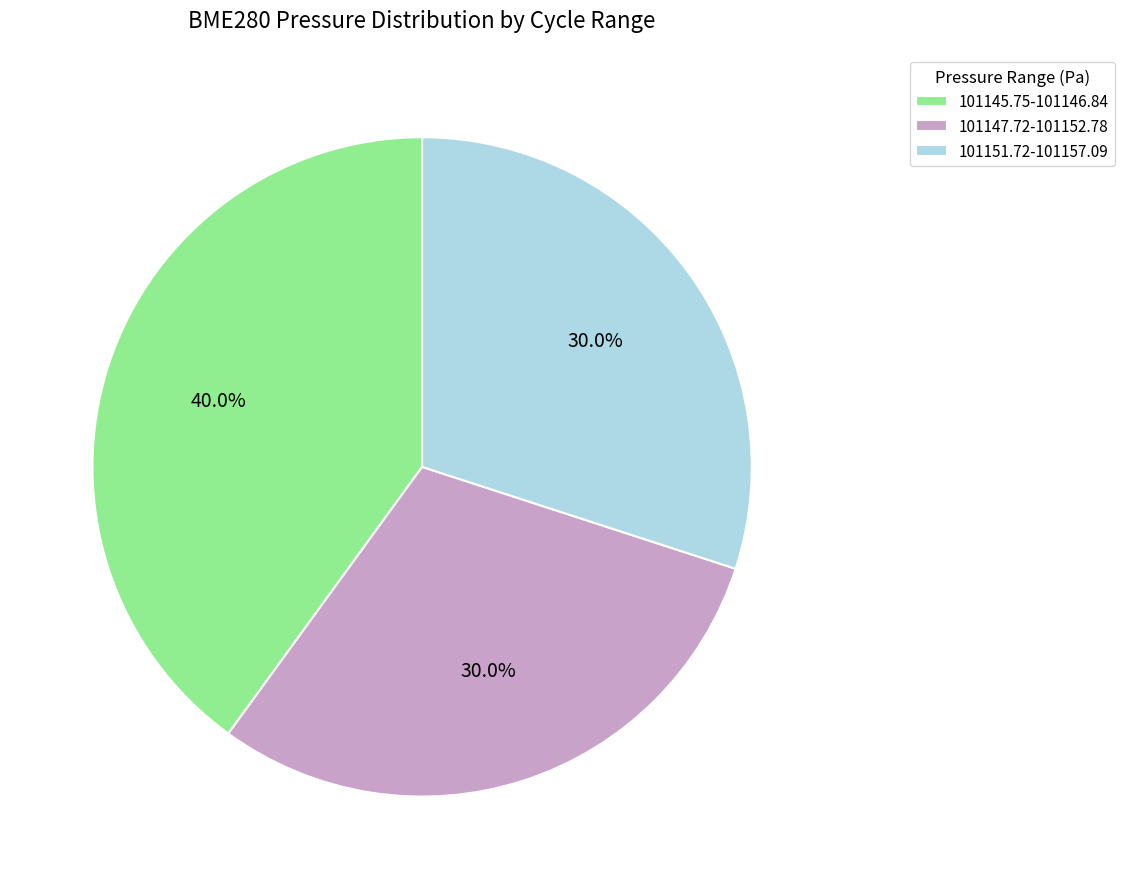

Is there a majority slice in this chart?

No